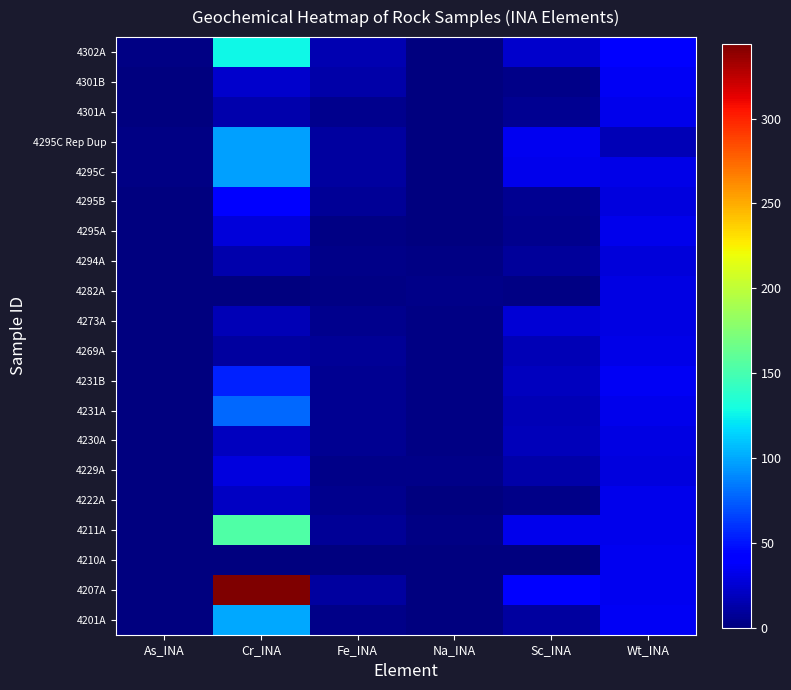

Between Wt_INA and Cr_INA, which is larger?

Cr_INA